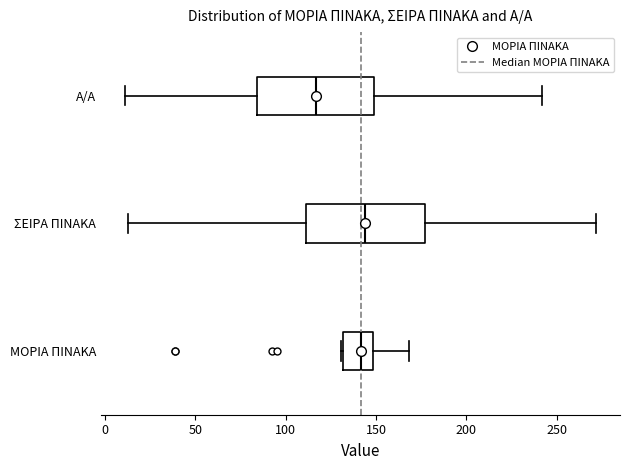

Where does the right whisker of the box for ΜΟΡΙΑ ΠΙΝΑΚΑ end on the x-axis? The values are not printed on the chart, so give them approximately, as read against the axis.

170